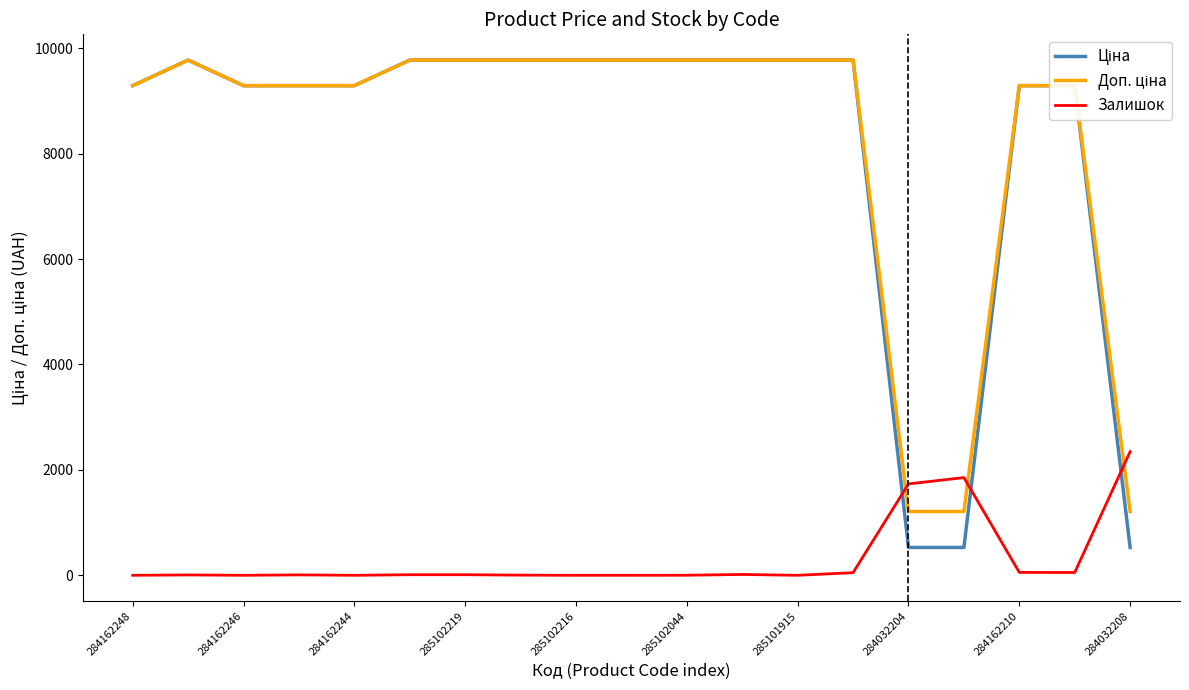

What is the maximum value shown in the chart?

9775.5